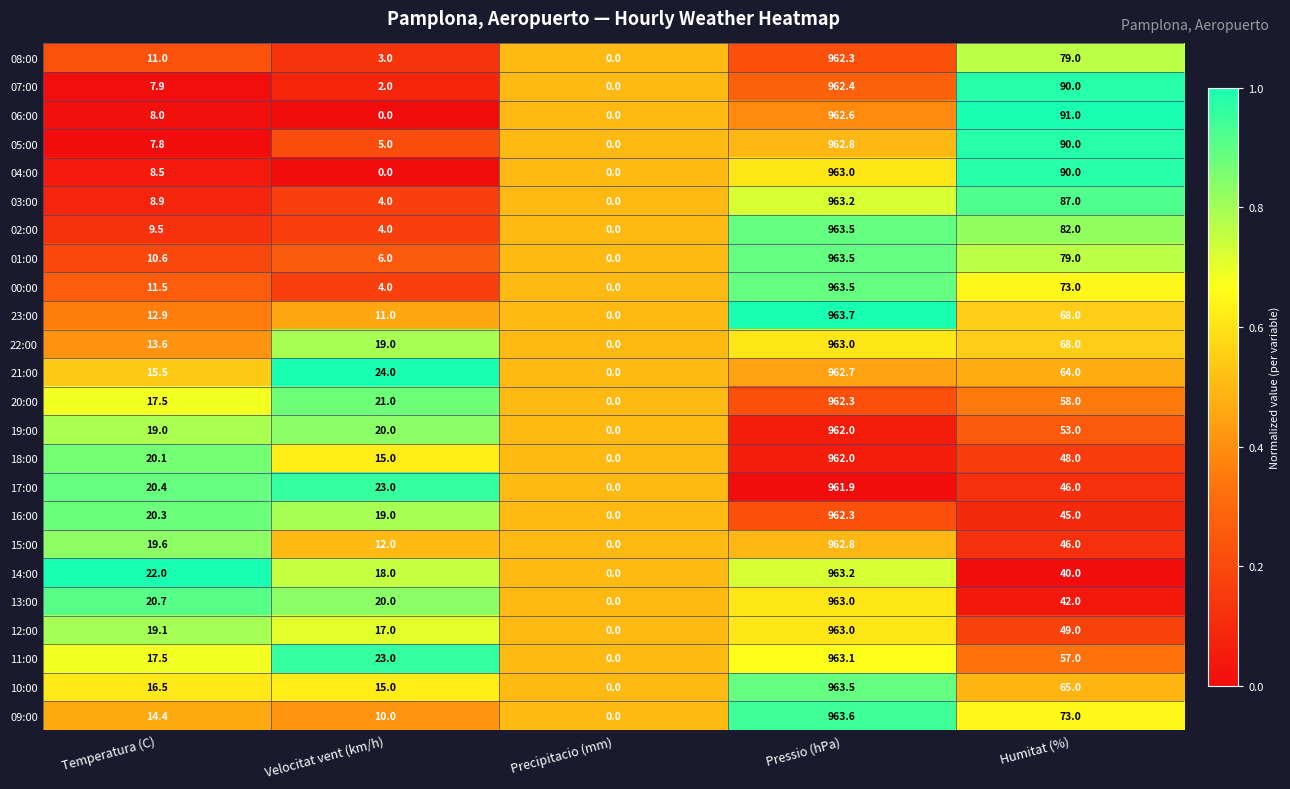

The 09:00 series shows 31.5 at Humitat (%). True or false?

False